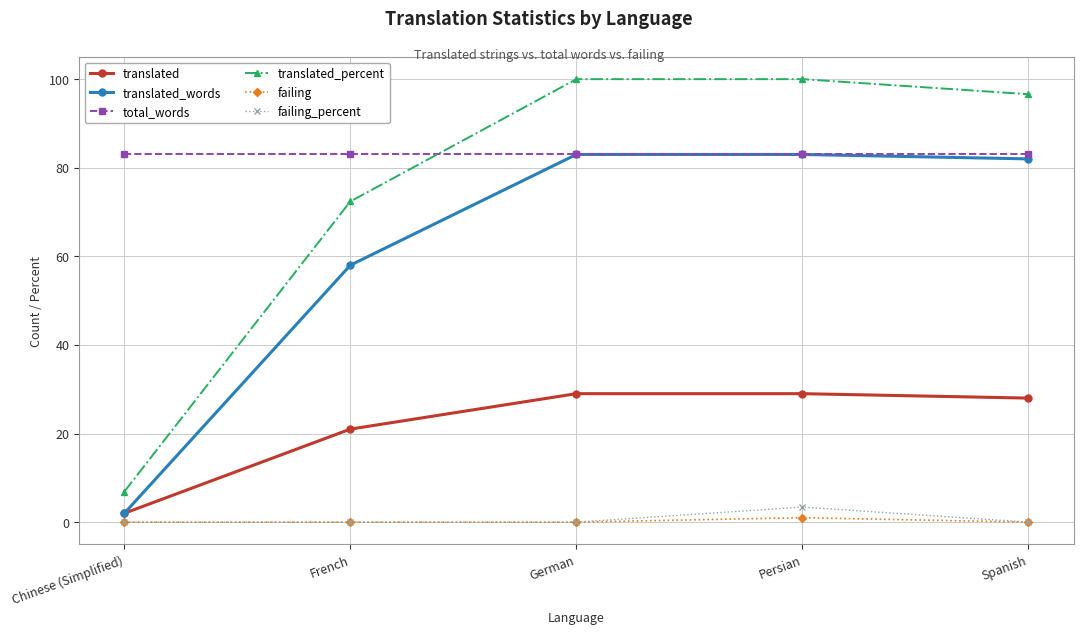

True or false: failing_percent has a value of 0.0 at French.

True